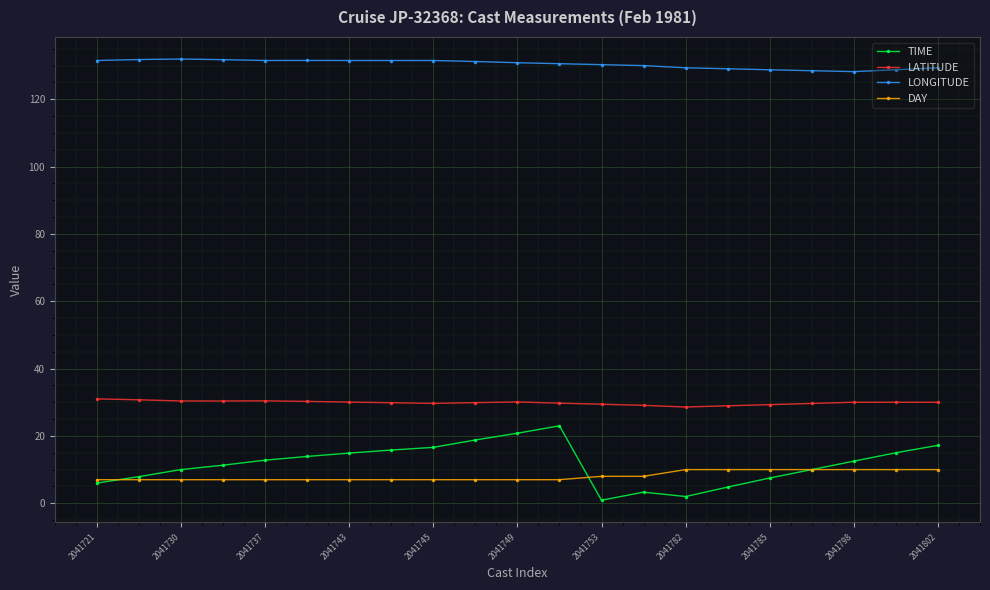

What is the value of the TIME point at the 6th from the left?

13.9